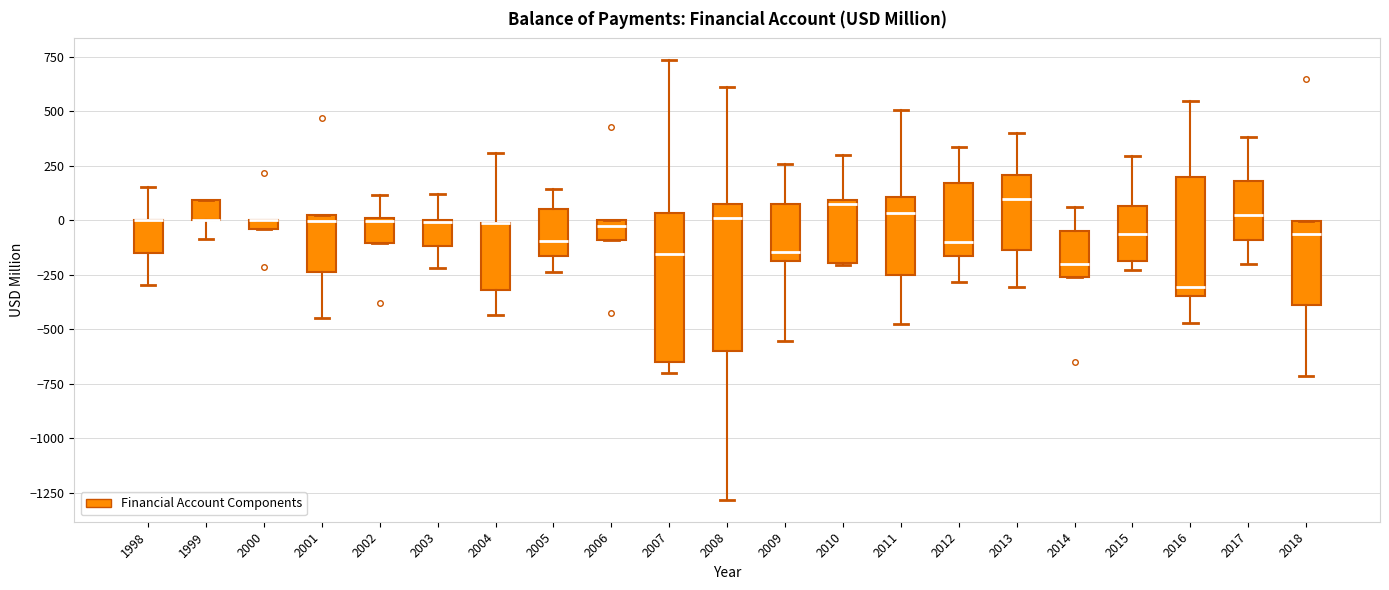

Where is the upper edge of the box at x = 2010 on the y-axis? The values are not printed on the chart, so give them approximately, as read against the axis.

100